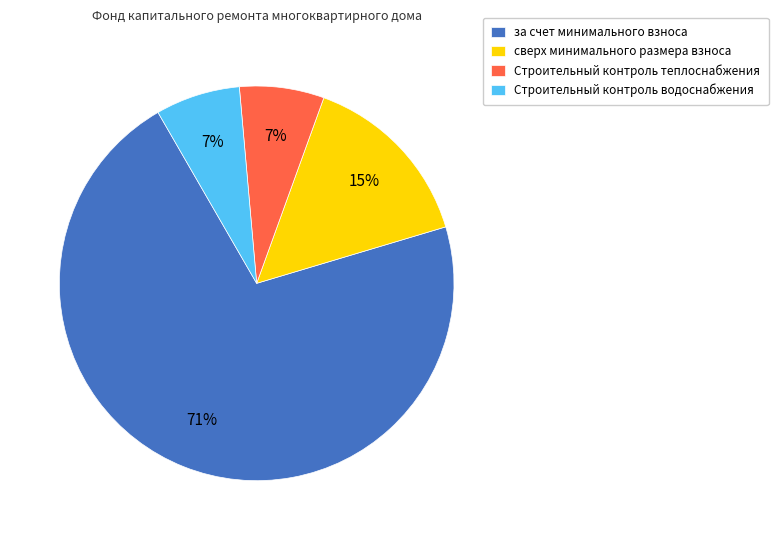

Combined, do Строительный контроль водоснабжения and сверх минимального размера взноса account for over 50%?

No